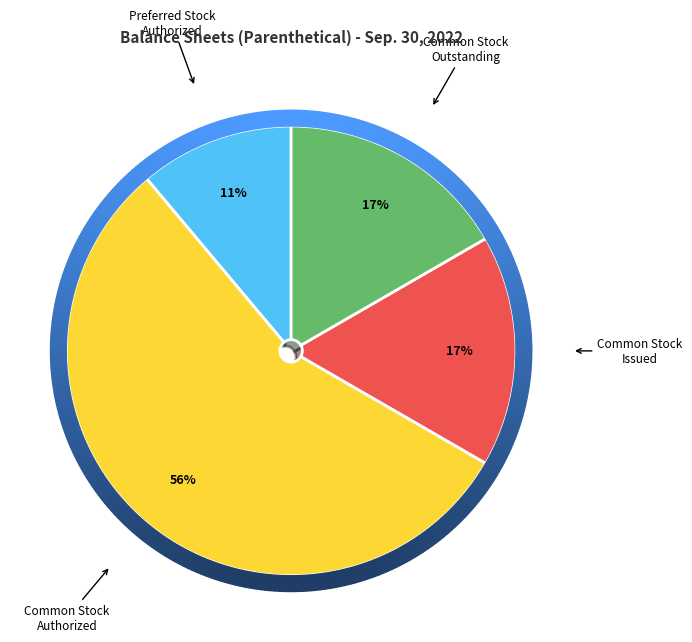

To the nearest percent, what portion does Common stock, shares issued represent?

17%